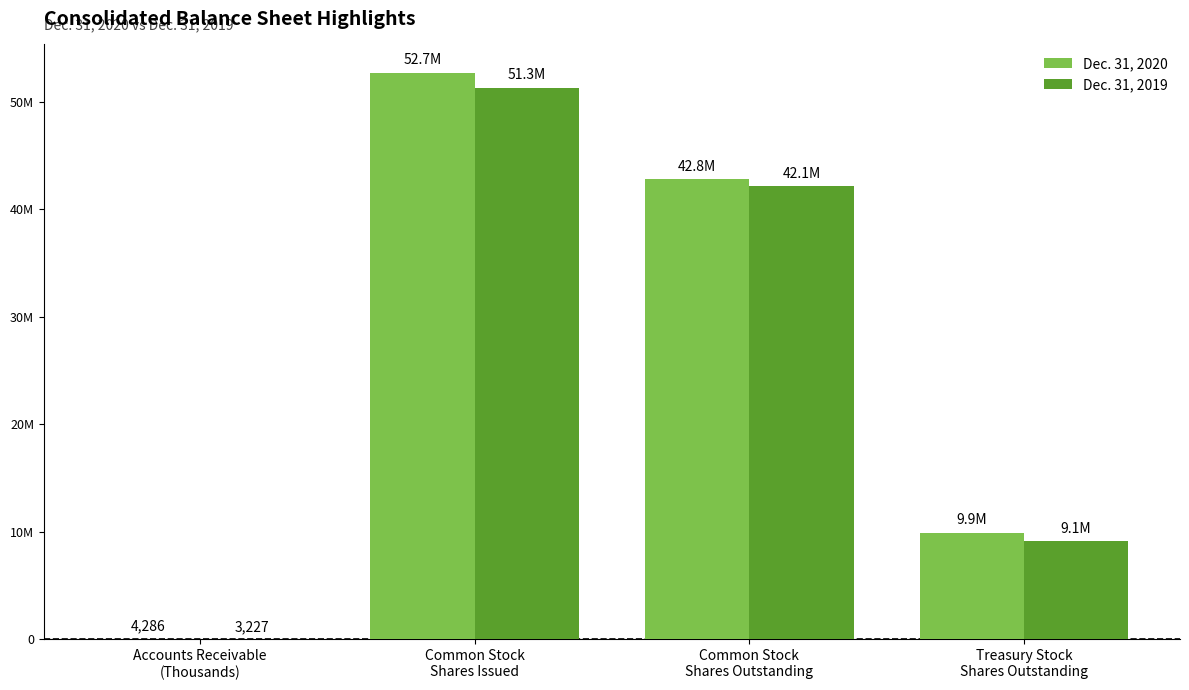

What are all the series names shown in the legend?

Dec. 31, 2020, Dec. 31, 2019